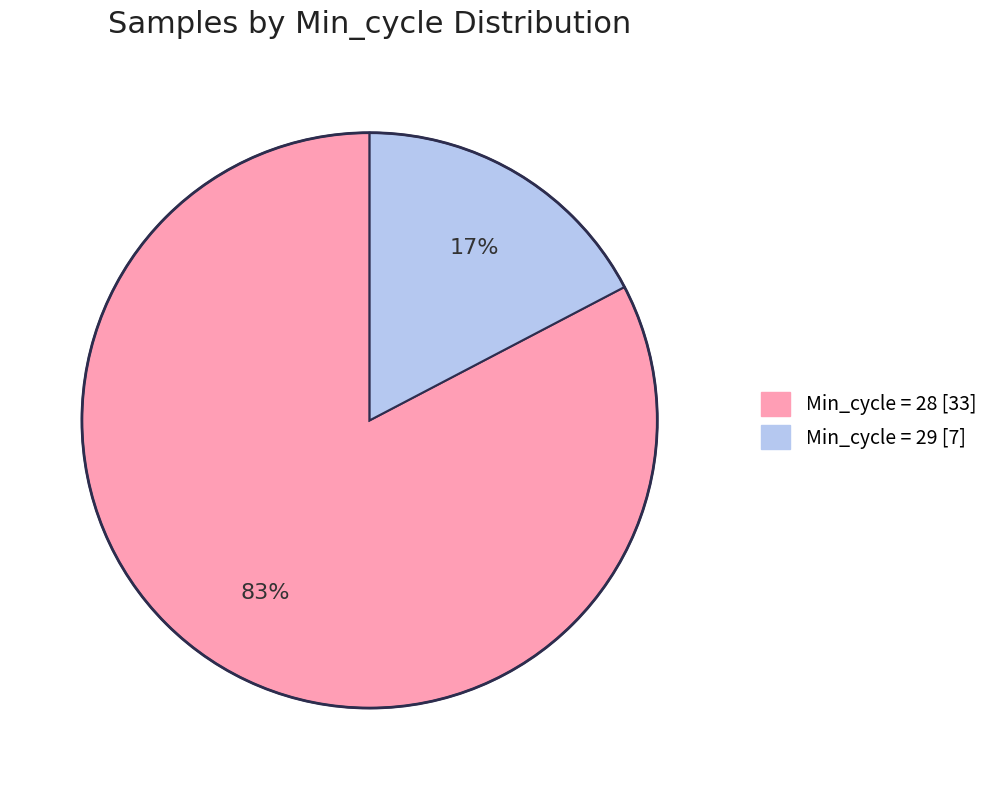

Is it true that Min_cycle = 29 [7] is 9% of the pie?

False